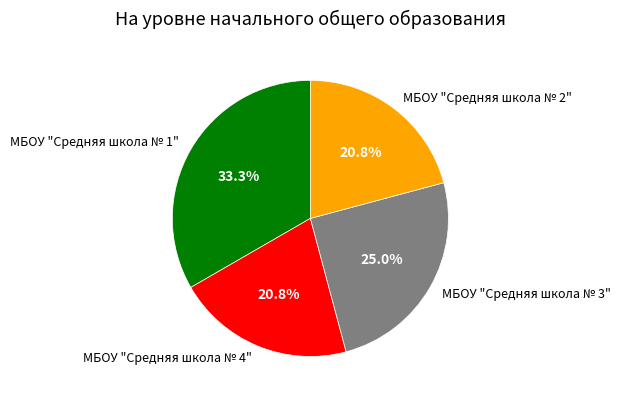

How many segments does this pie chart have?

4